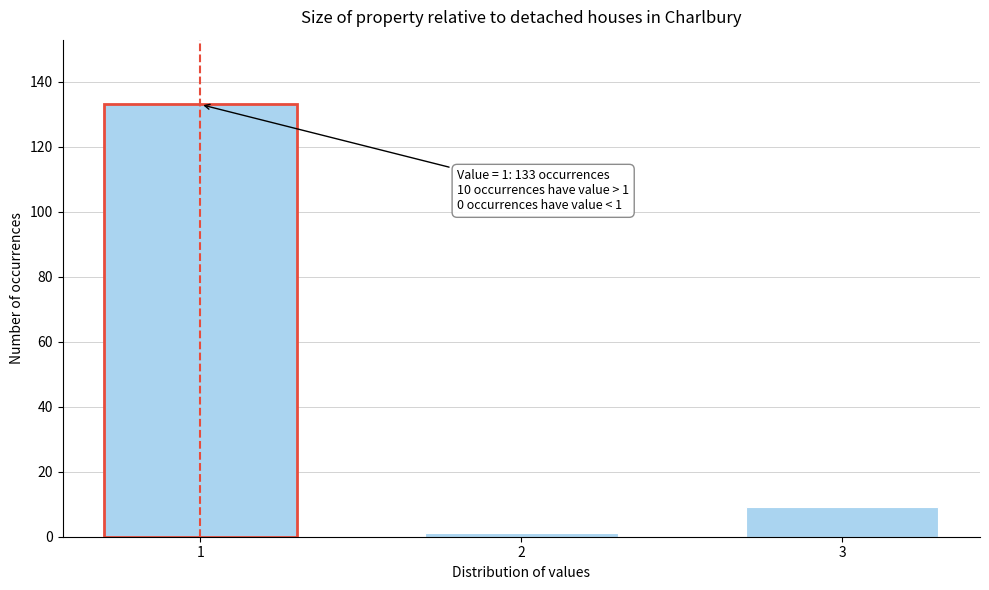

Reading right to left, extract all data points from this chart.

3=9	2=1	1=133